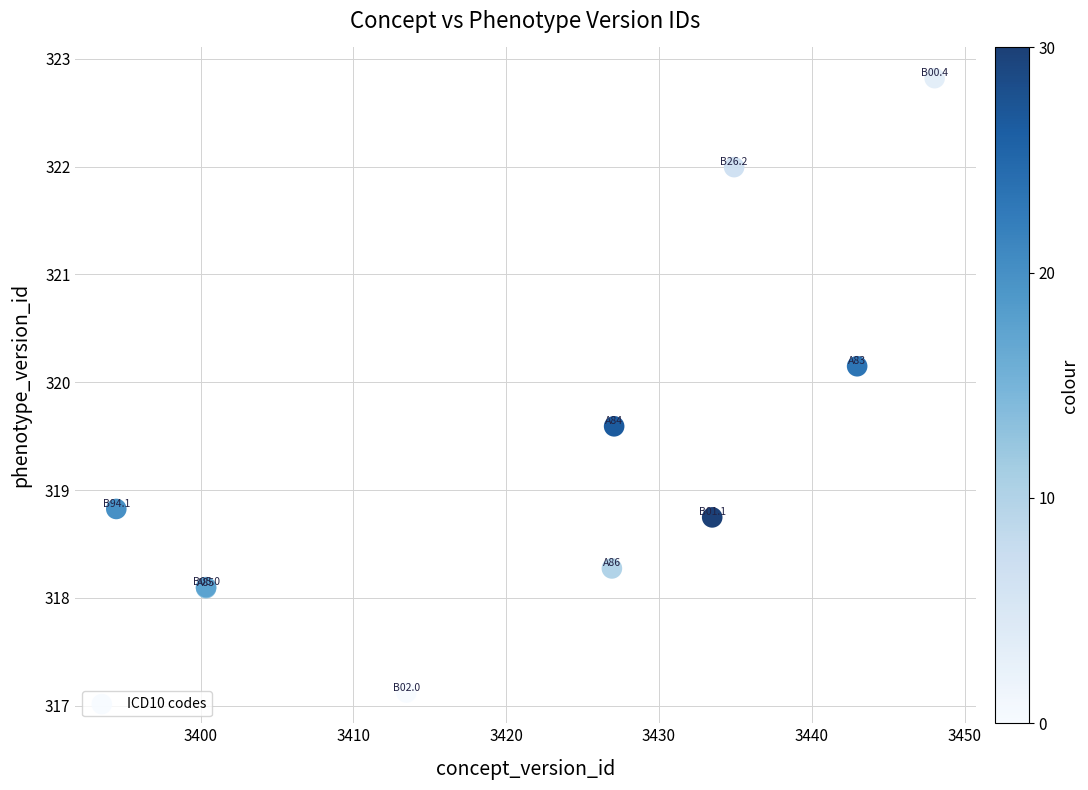

What Y value in the scatter plot is closest to 319?

318.8